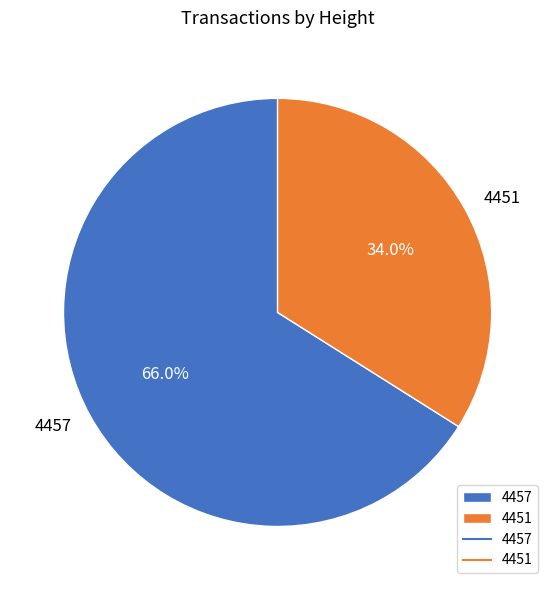

Which category accounts for the majority?

4457